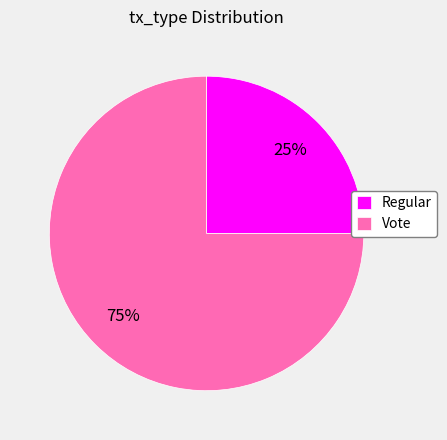

How many slices are in this pie chart?

2